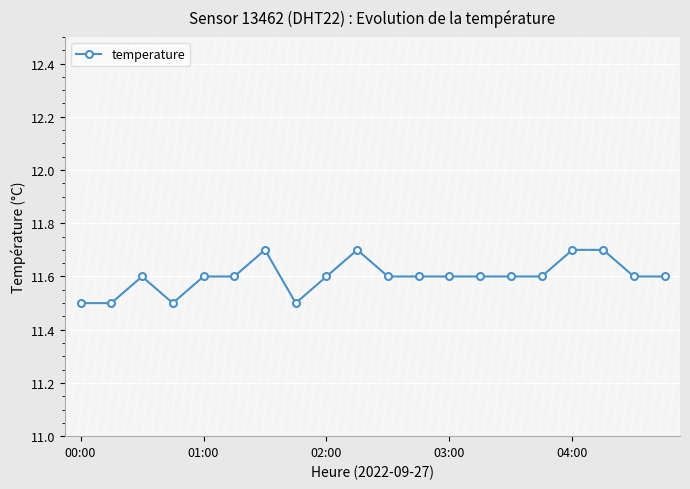

What is the sum of all values?

232.0